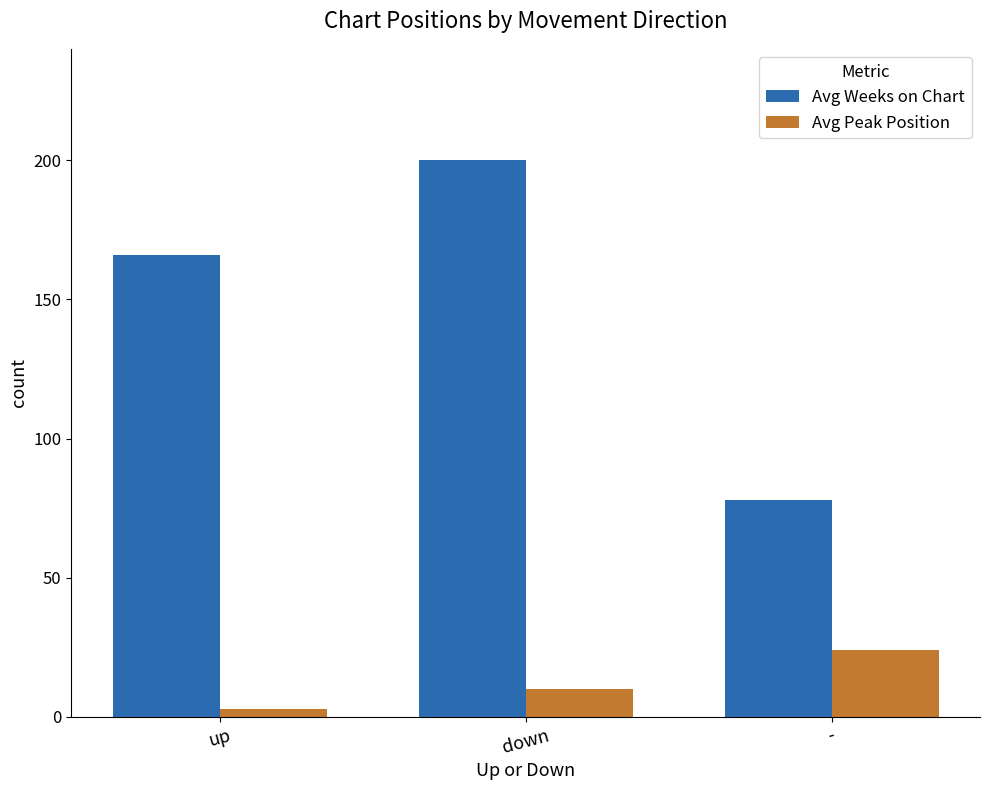

Rank the series by their average value, from lowest to highest.

Avg Peak Position, Avg Weeks on Chart